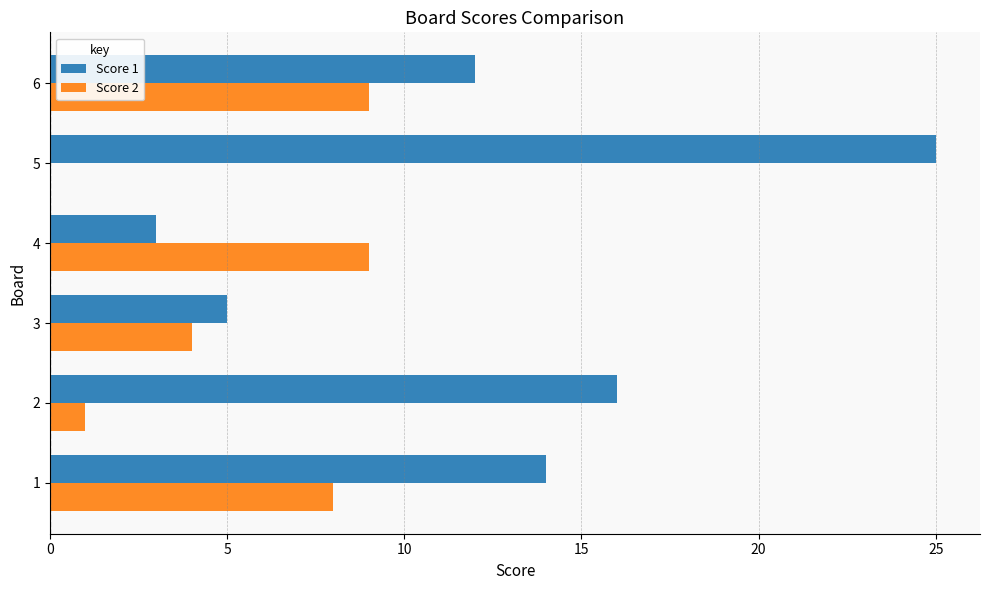

What is the greatest value displayed?

25